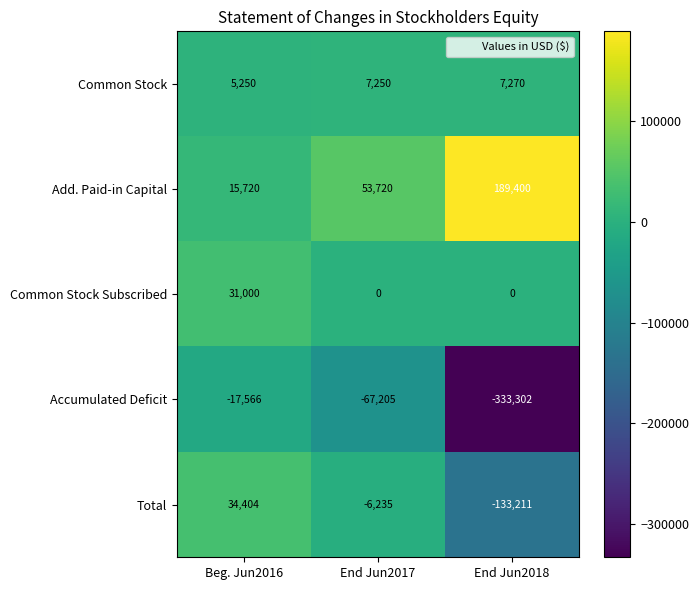

True or false: Total has a value of -6235 at End Jun2017.

True